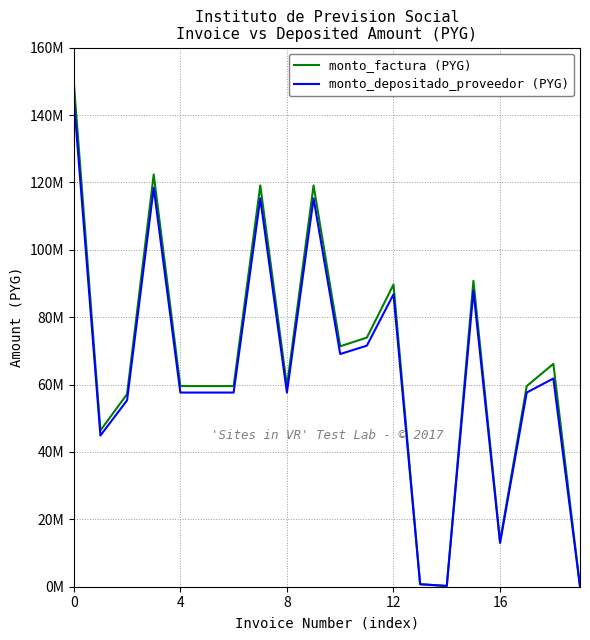

At how many categories does at least one series exceed 73271298?

7